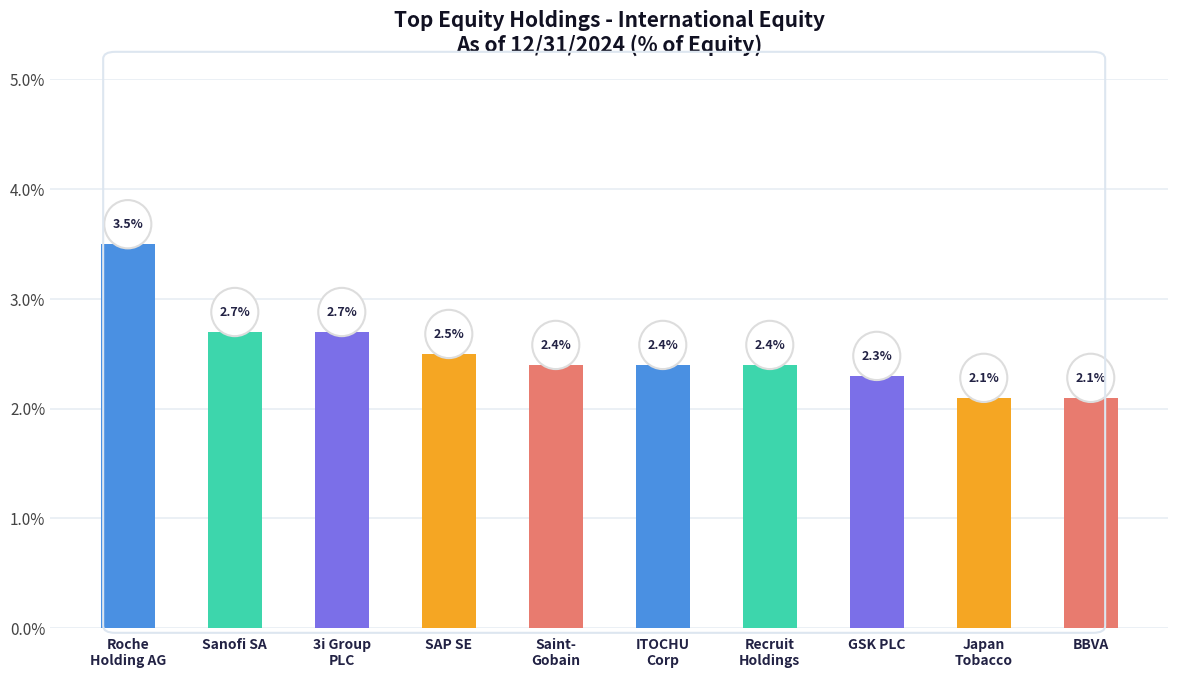

The value at Saint-
Gobain is 4.1. True or false?

False